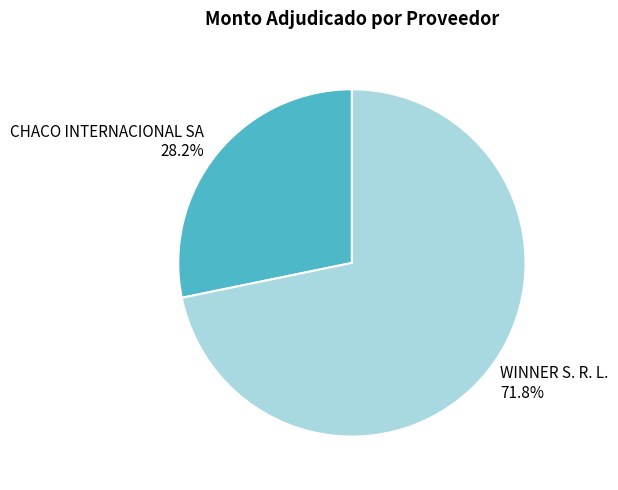

Which category has the biggest portion of the pie?

WINNER S. R. L.